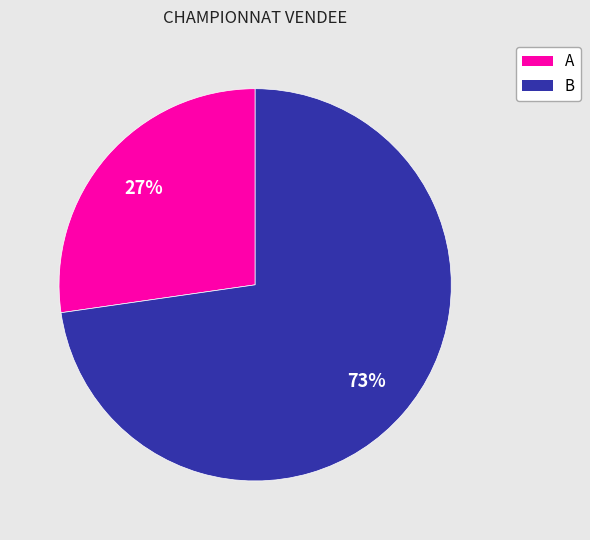

The B slice represents 73% of the pie. True or false?

True